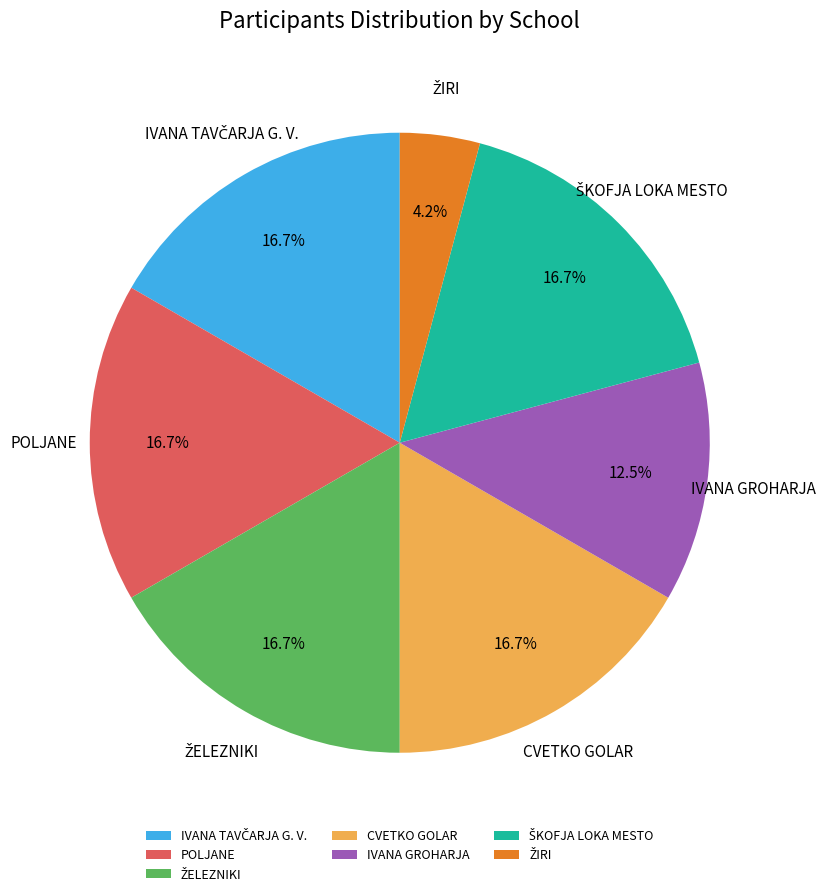

Is IVANA GROHARJA the majority of the pie?

No